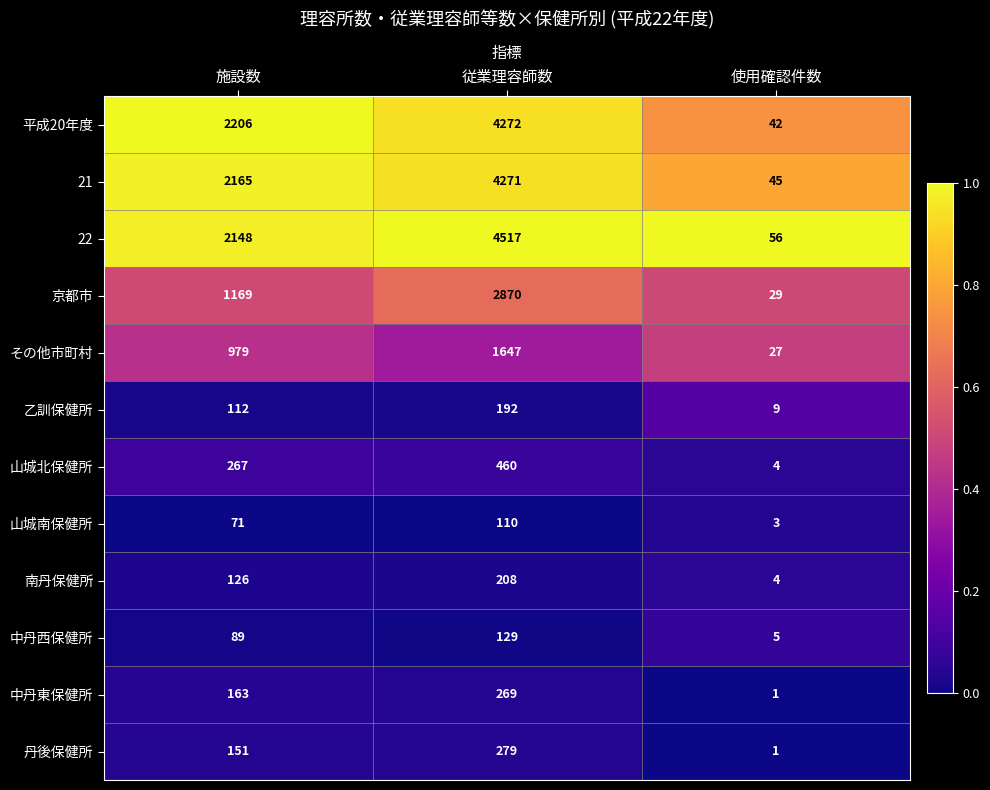

Count the 南丹保健所 values in the range 4 to 208.

3